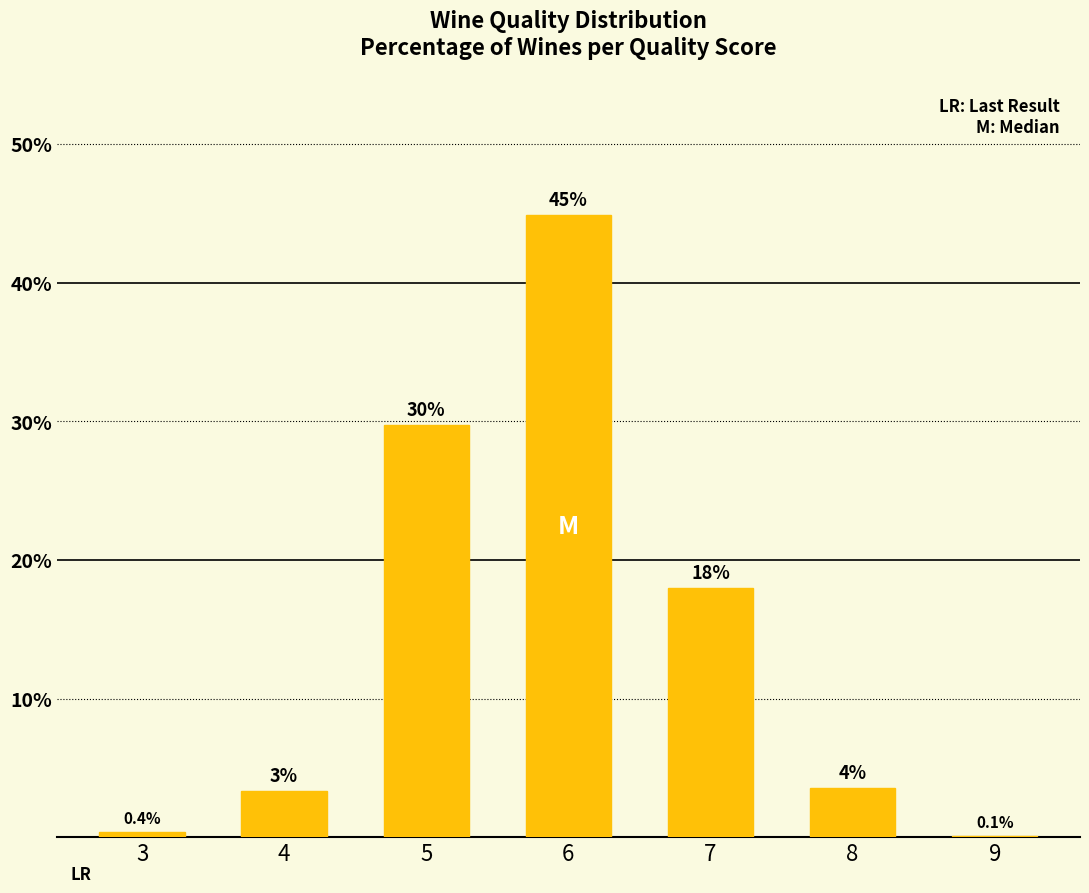

Are the bars grouped side by side (vs. stacked)?

No